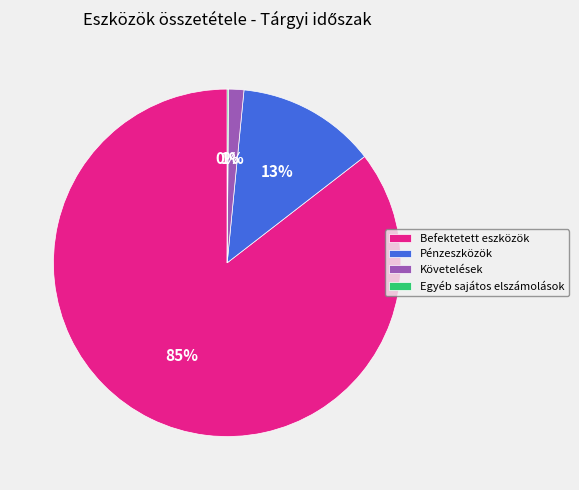

Which slice represents more than half of the pie?

Befektetett eszközök